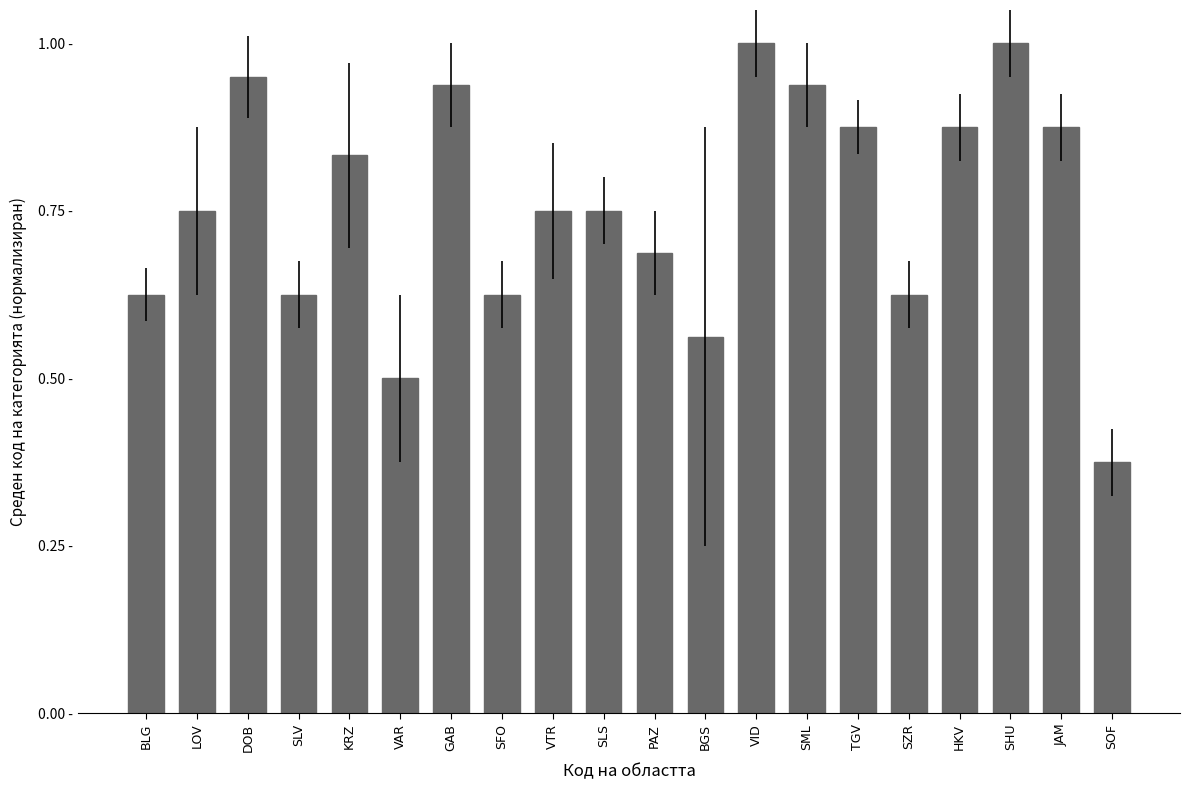

How many bars are there in total?

20